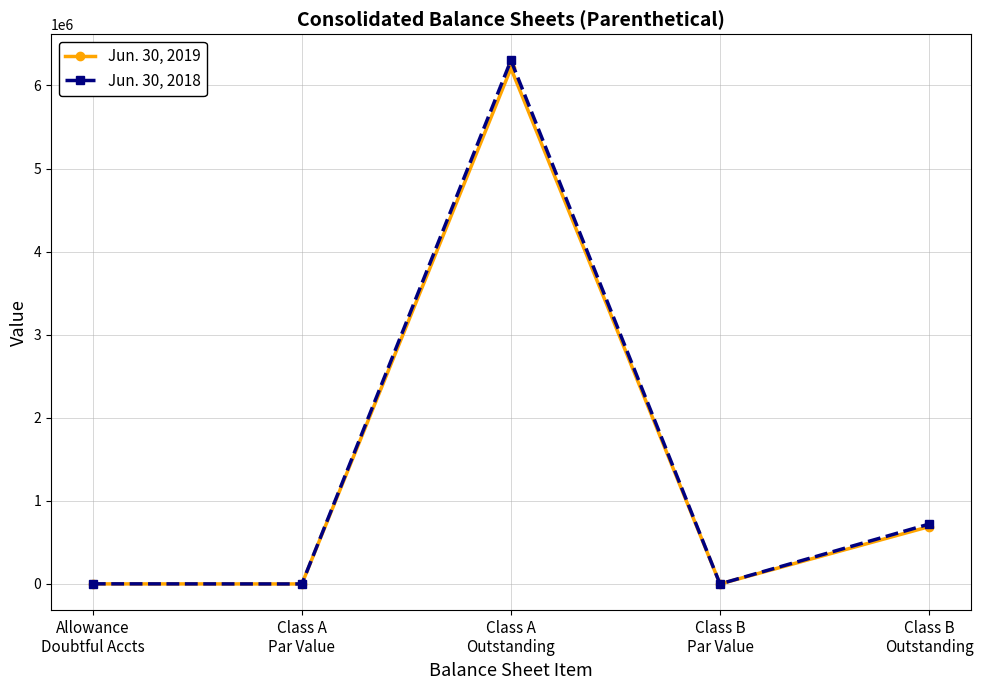

What is the maximum value shown in the chart?

6302356